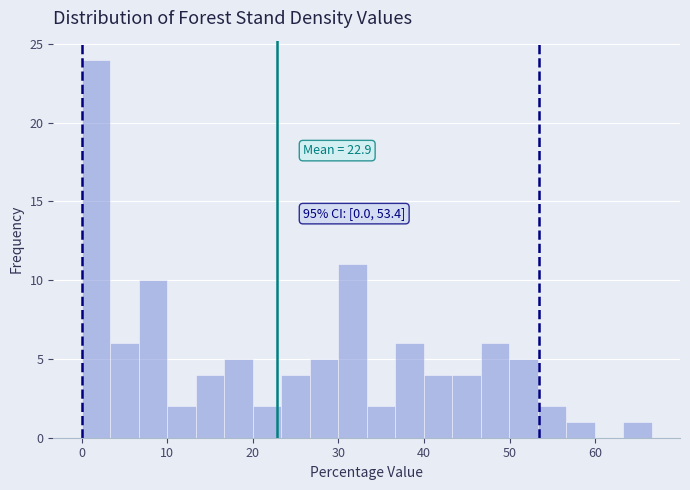

Read against the x-axis, roughly where is the centre of the tallest bar?

2